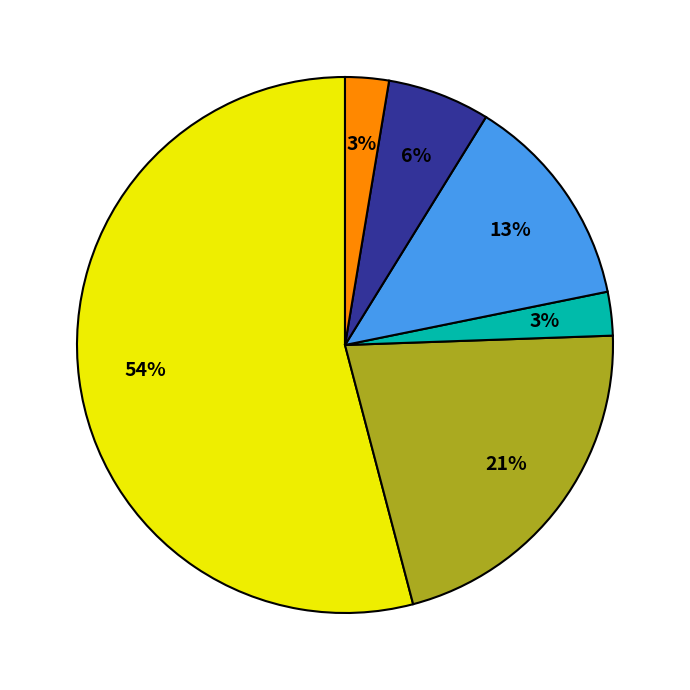

To the nearest percent, what is the difference between the largest and smallest slice percentages?

51%